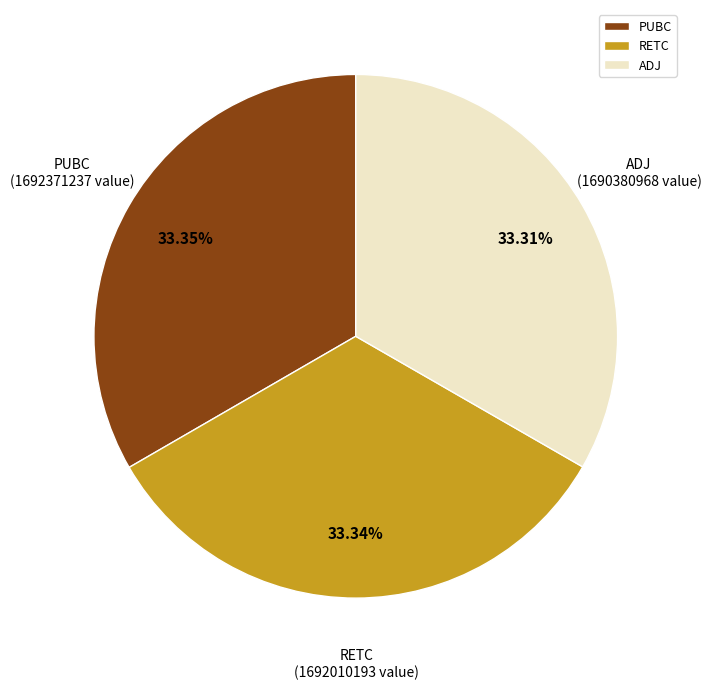

Count the number of slices in the pie.

3